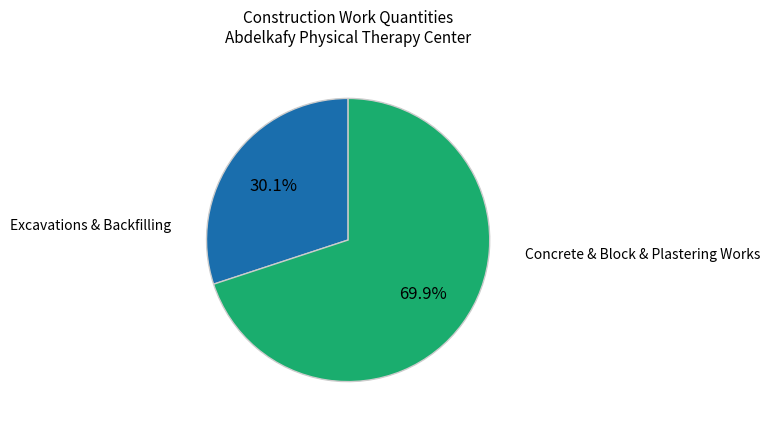

Does any single category account for the majority?

Yes